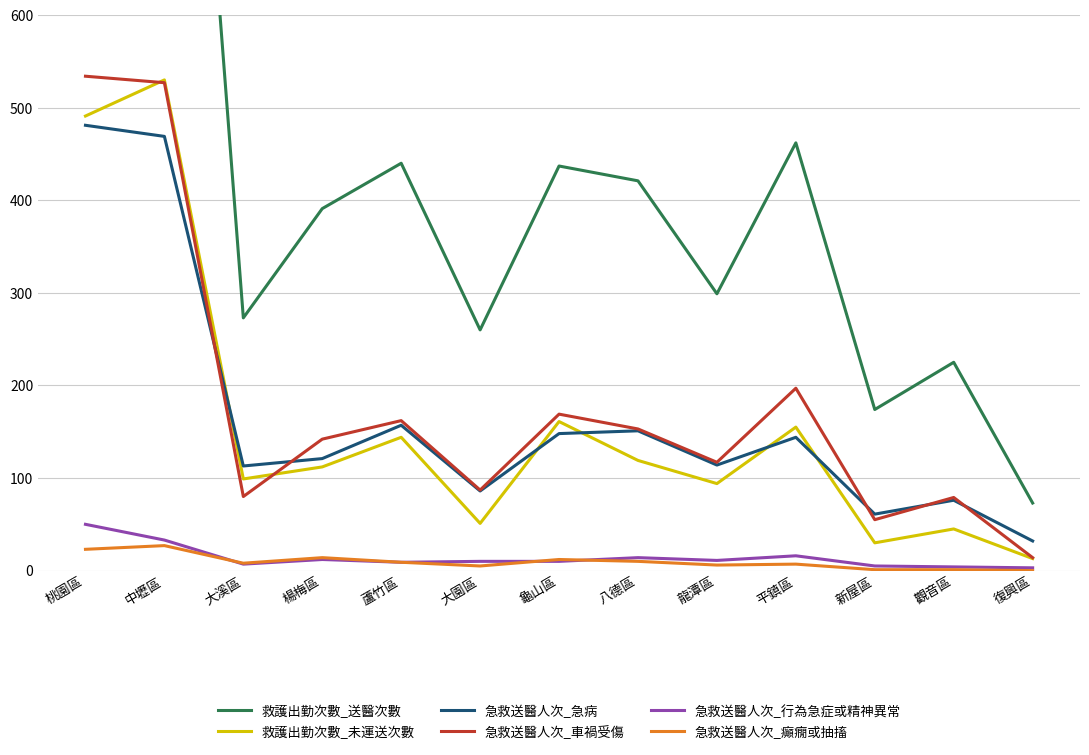

How many intersections are there between 急救送醫人次_車禍受傷 and 急救送醫人次_急病?

5